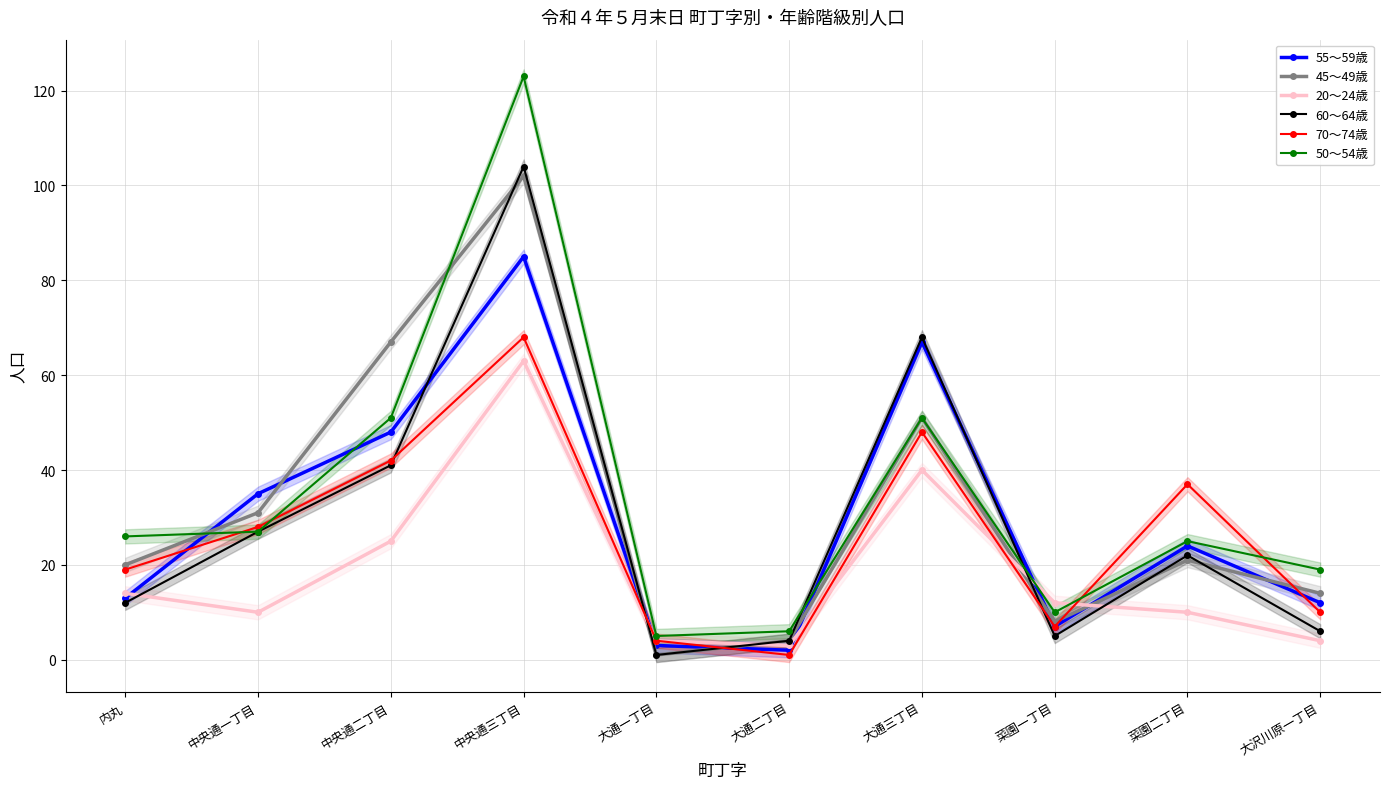

What is the label of the 10th point from the right?

内丸